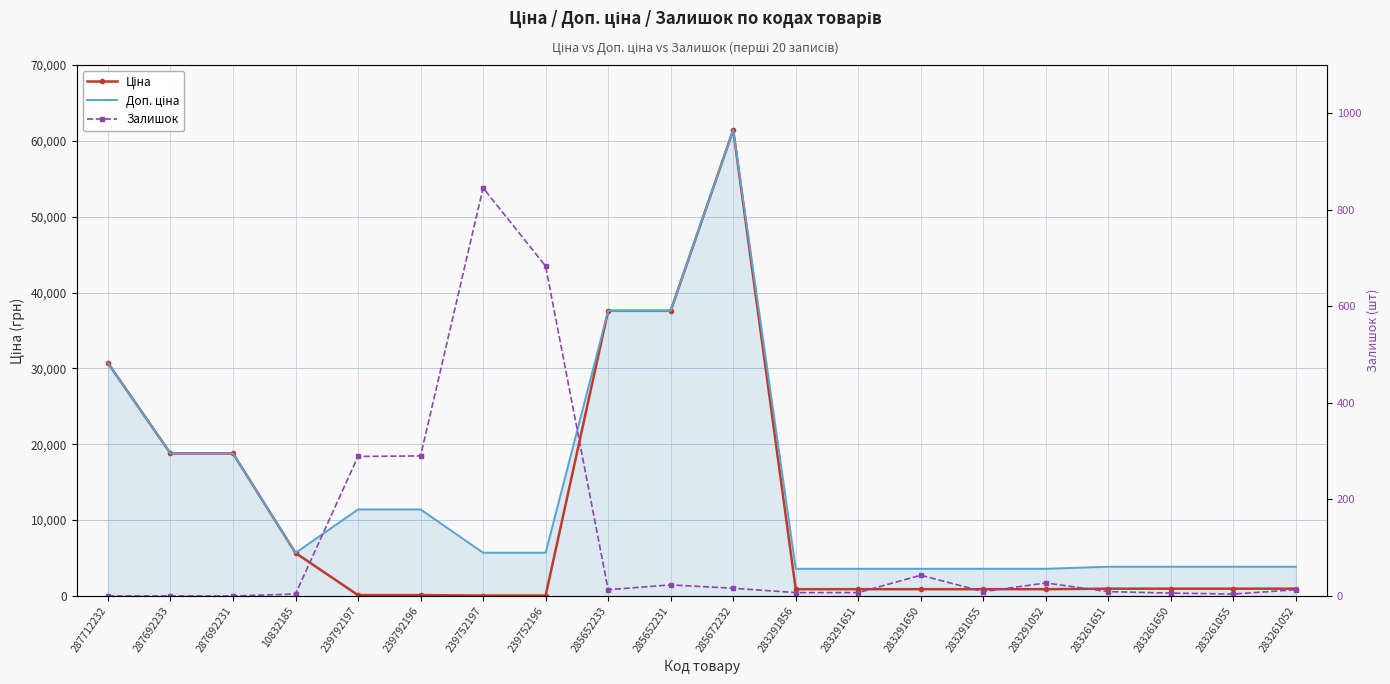

What is the lowest value of the Ціна series?

57.0